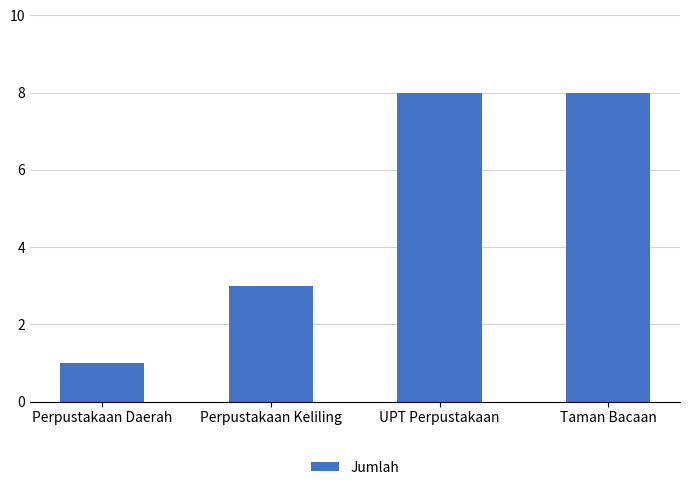

How many values are between 3 and 8?

3